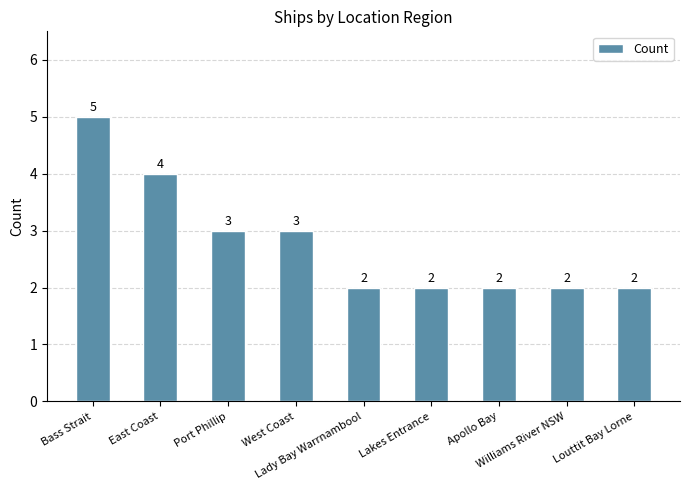

Does the chart contain stacked bars?

No